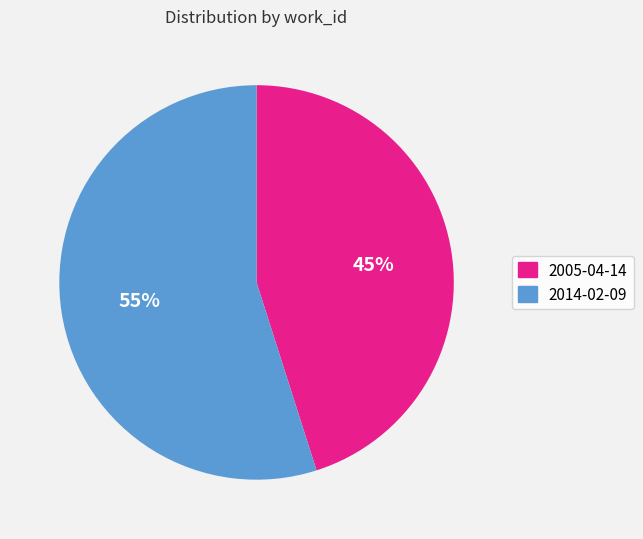

To the nearest percent, what portion does 2014-02-09 represent?

55%